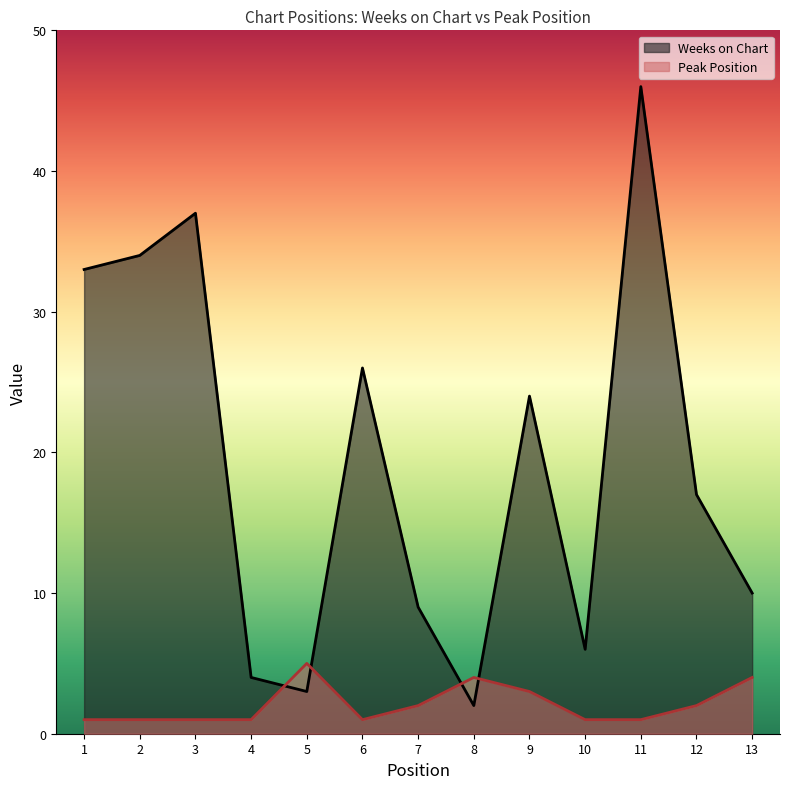

List the series in order of their peak value, highest first.

Weeks on Chart, Peak Position